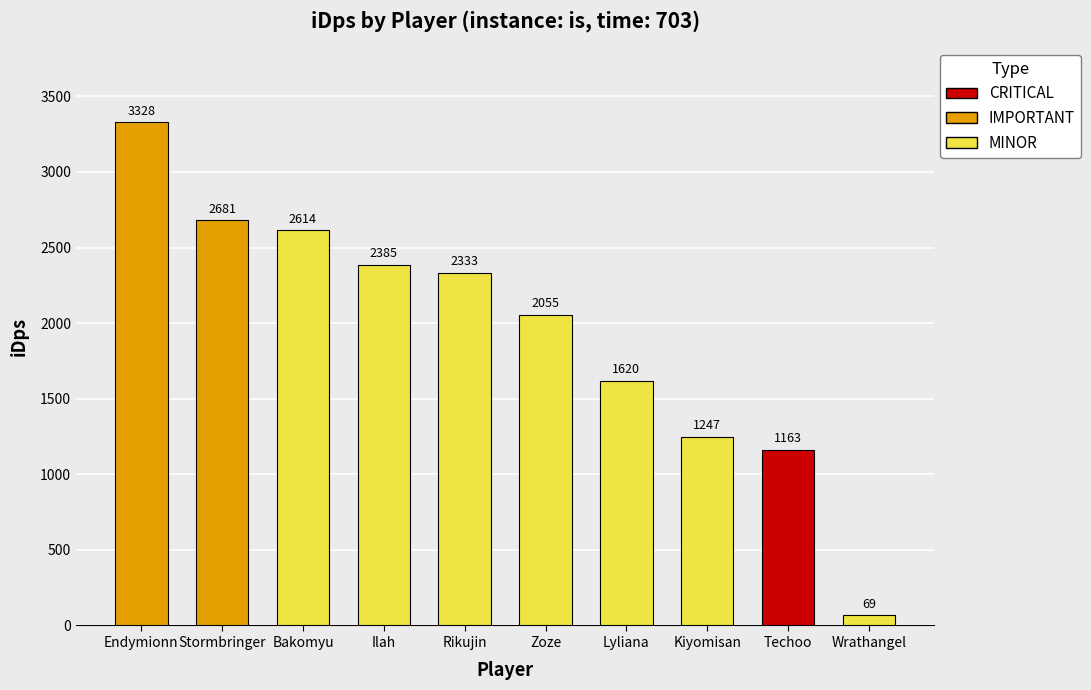

Reading left to right, what are all the values shown in this chart?

3328.2	2681.3	2614.0	2385.1	2332.7	2055.1	1620.4	1247.1	1163.2	68.8